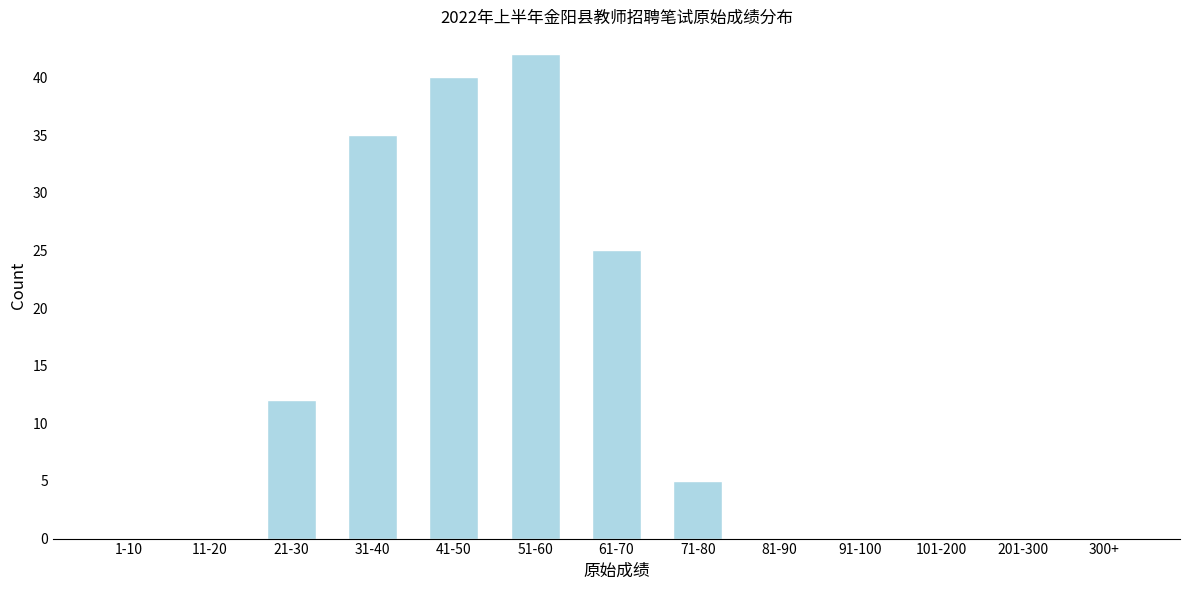

Reading left to right, what are all the values shown in this chart?

1-10=0	11-20=0	21-30=12	31-40=35	41-50=40	51-60=42	61-70=25	71-80=5	81-90=0	91-100=0	101-200=0	201-300=0	300+=0